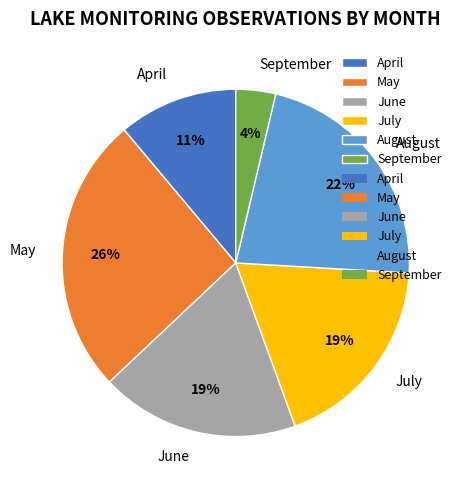

How many segments does this pie chart have?

6